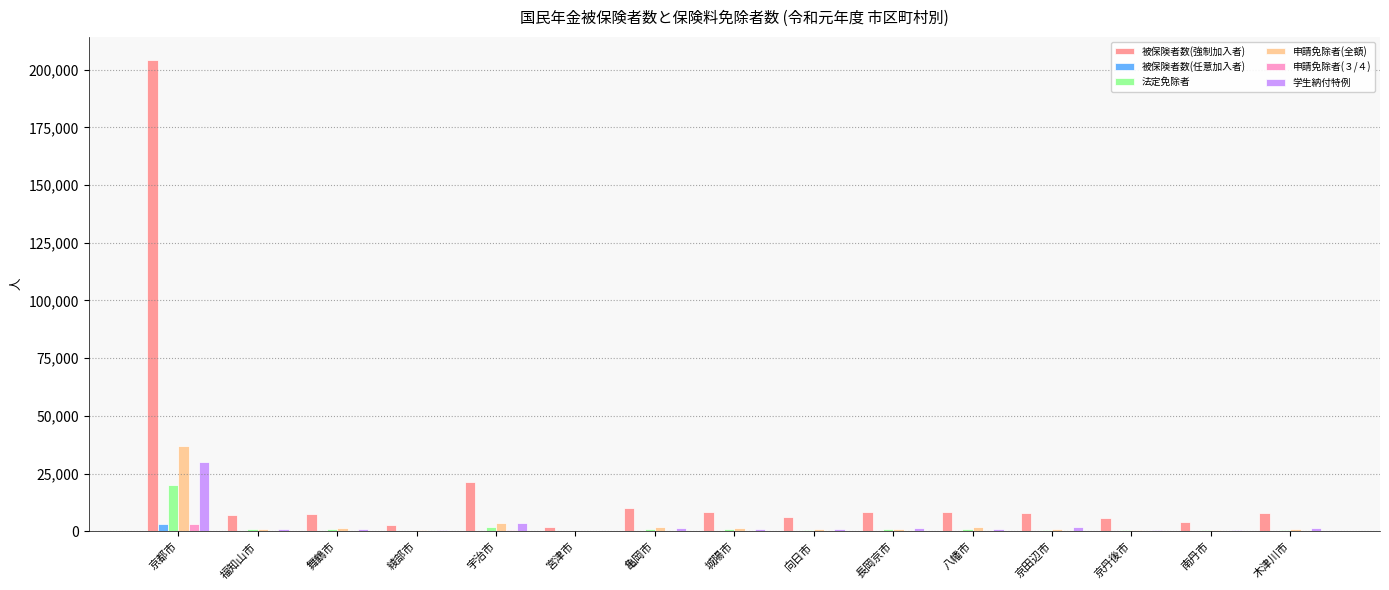

Which category has the highest value across all series?

京都市